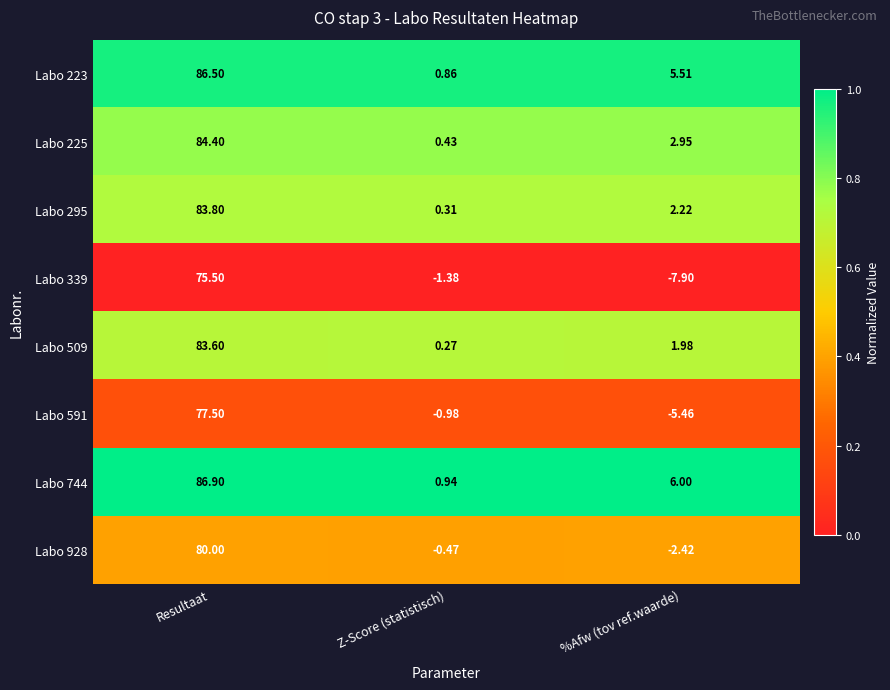

Is the value of Labo 295 at Z-Score (statistisch) greater than the value of Labo 928 at %Afw (tov ref.waarde)?

Yes